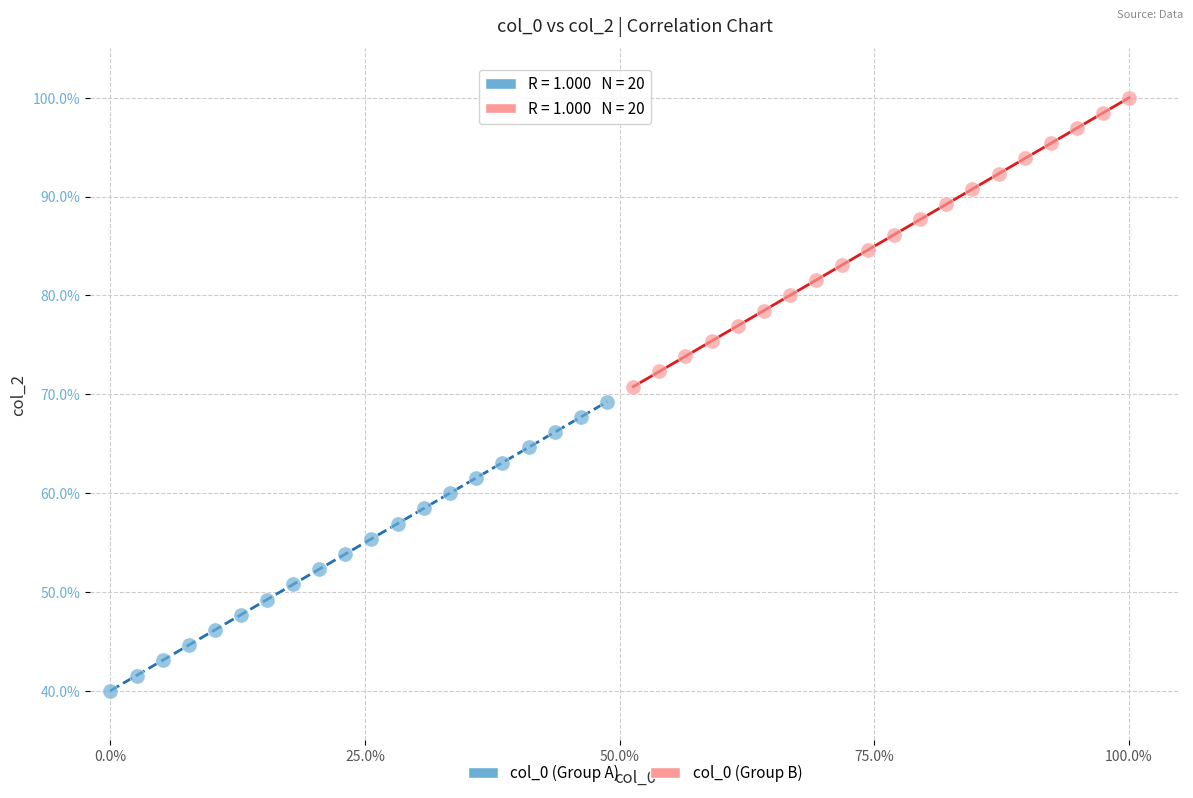

What are all the series names shown in the legend?

col_0 (Group A), col_0 (Group B)